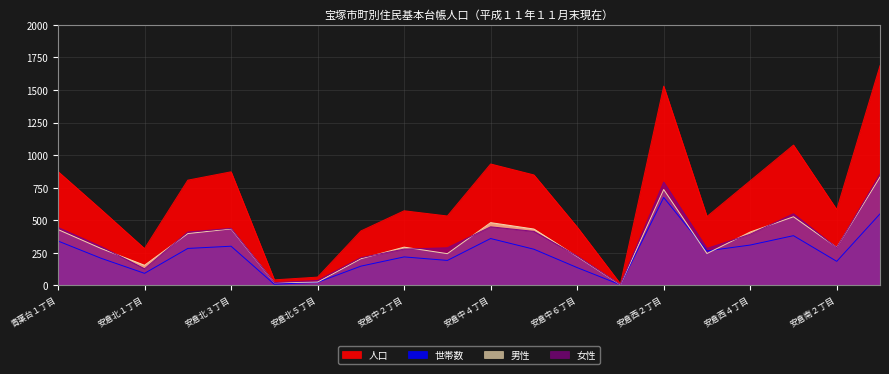

Count the number of categories in the chart.

20